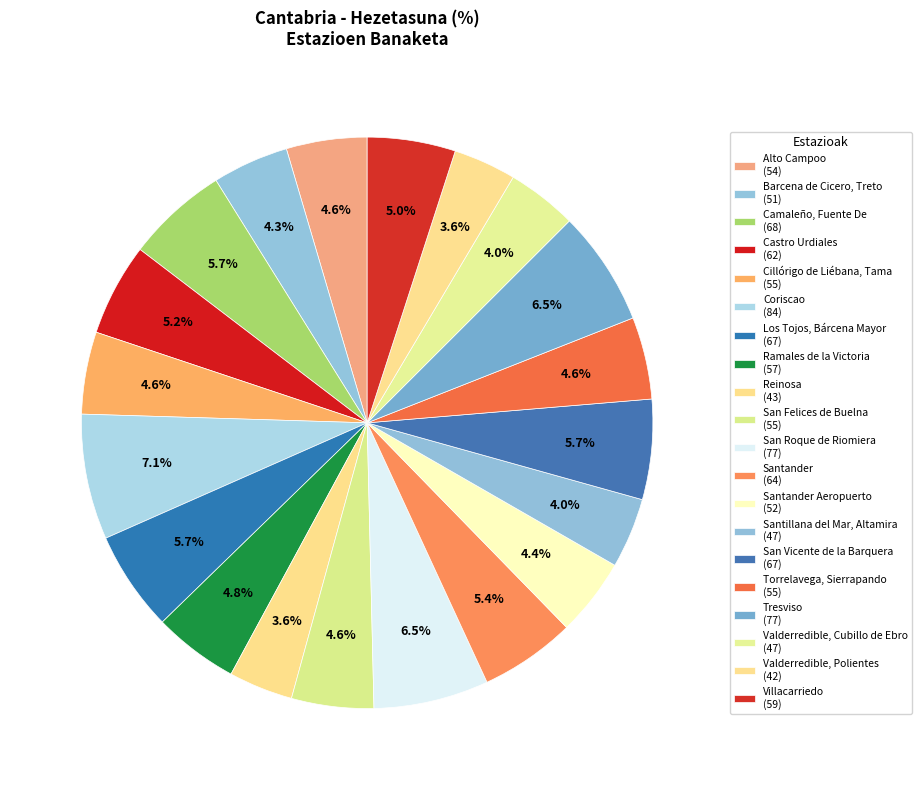

How many segments does this pie chart have?

20